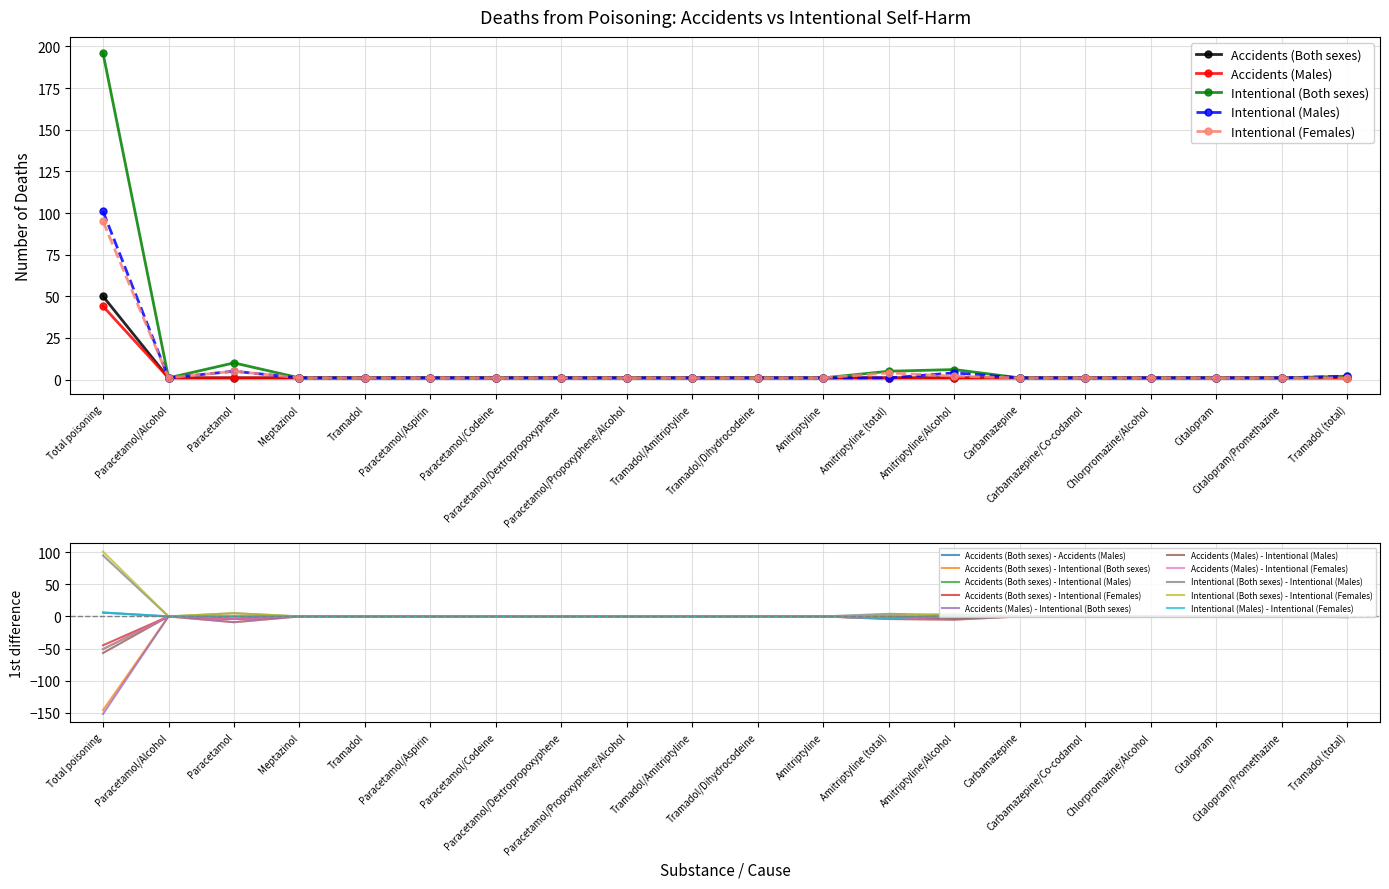

Reading left to right, transcribe all the data shown in this chart.

Accidents (Both sexes): 50	1	1	1	1	1	1	1	1	1	1	1	1	1	1	1	1	1	1	1
Accidents (Males): 44	1	1	1	1	1	1	1	1	1	1	1	1	1	1	1	1	1	1	1
Intentional (Both sexes): 196	1	10	1	1	1	1	1	1	1	1	1	5	6	1	1	1	1	1	2
Intentional (Males): 101	1	5	1	1	1	1	1	1	1	1	1	1	4	1	1	1	1	1	2
Intentional (Females): 95	1	5	1	1	1	1	1	1	1	1	1	4	2	1	1	1	1	1	1